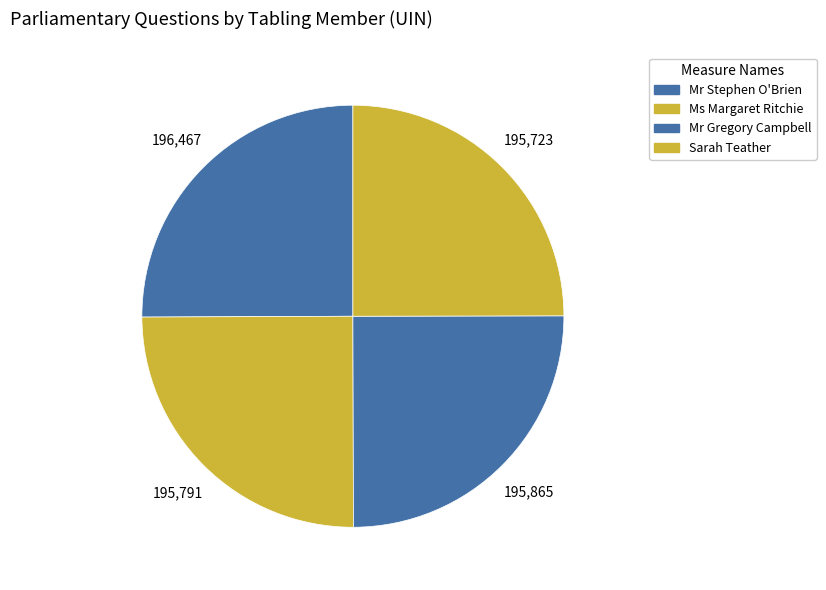

Which category has the smallest portion of the pie?

Sarah Teather